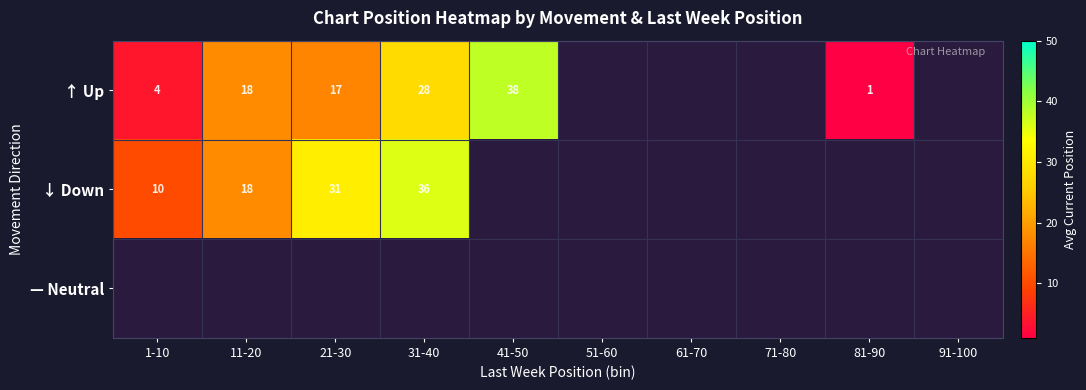

What is the difference between the ↑ Up values at 41-50 and 31-40?

10